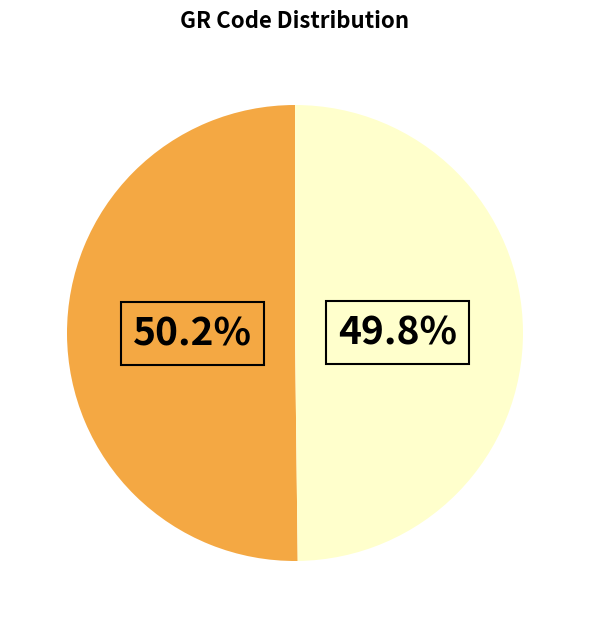

Is there a majority slice in this chart?

Yes